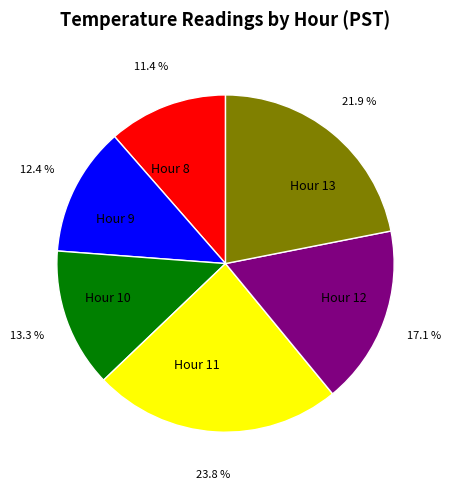

To the nearest percent, what portion does Hour 10 represent?

13%